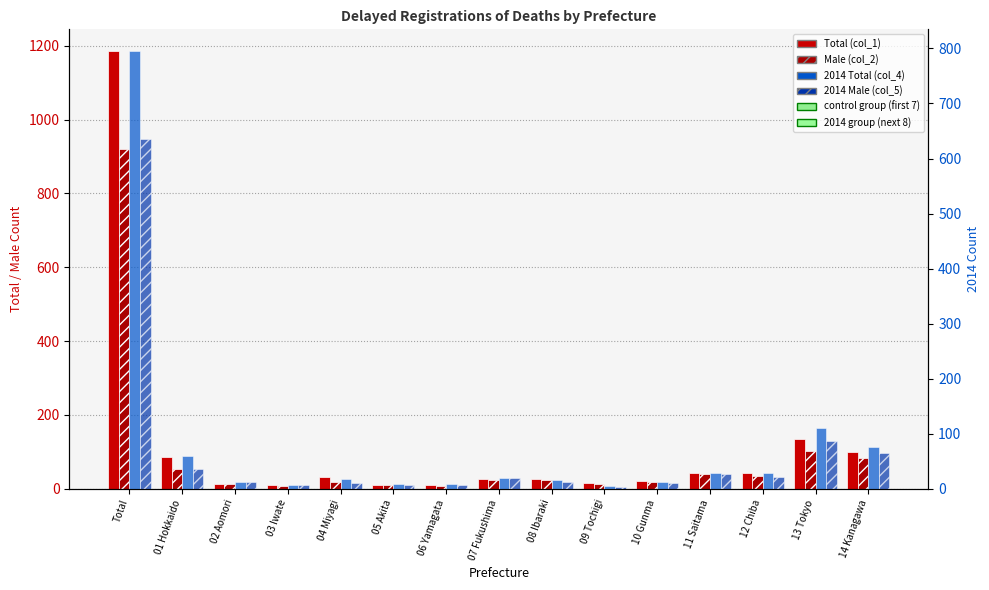

Which series has the widest spread of values?

Total (col_1)